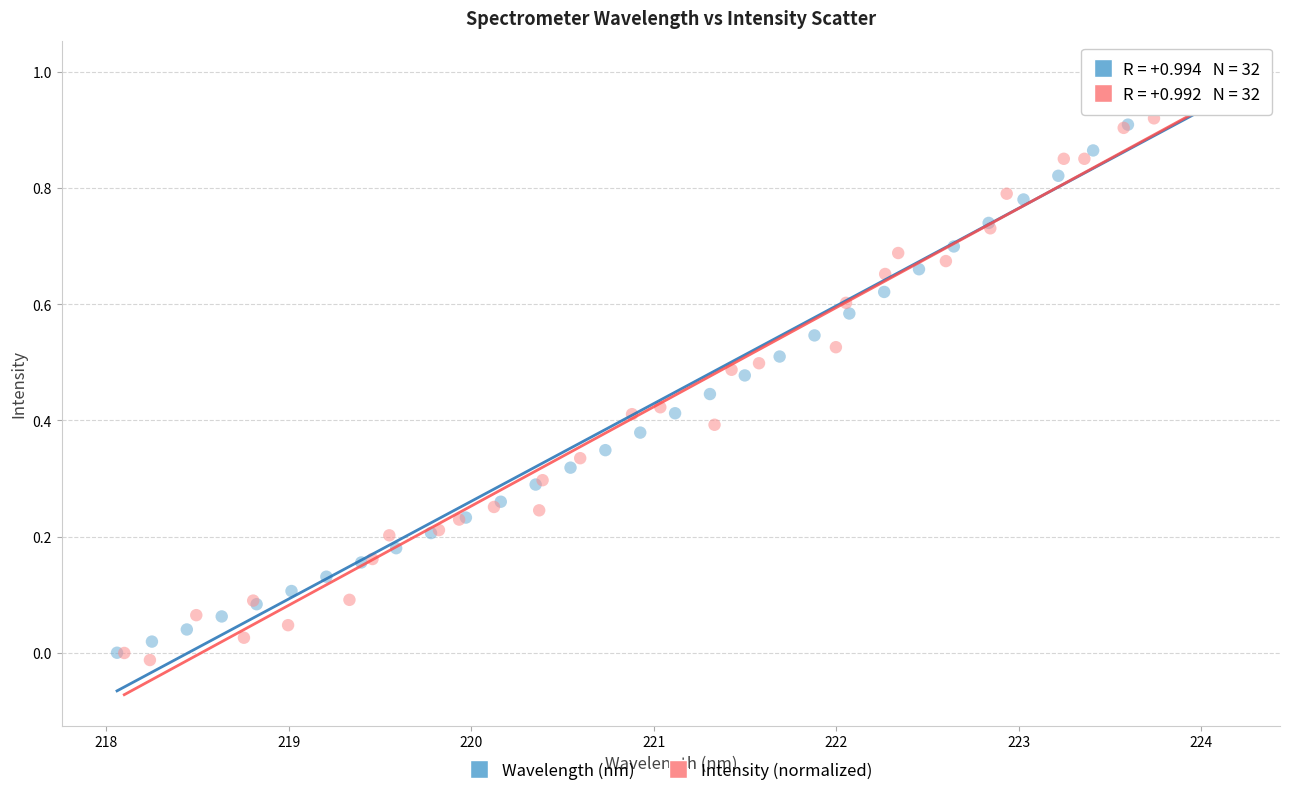

Which series reaches the minimum Y coordinate?

Intensity (normalized)